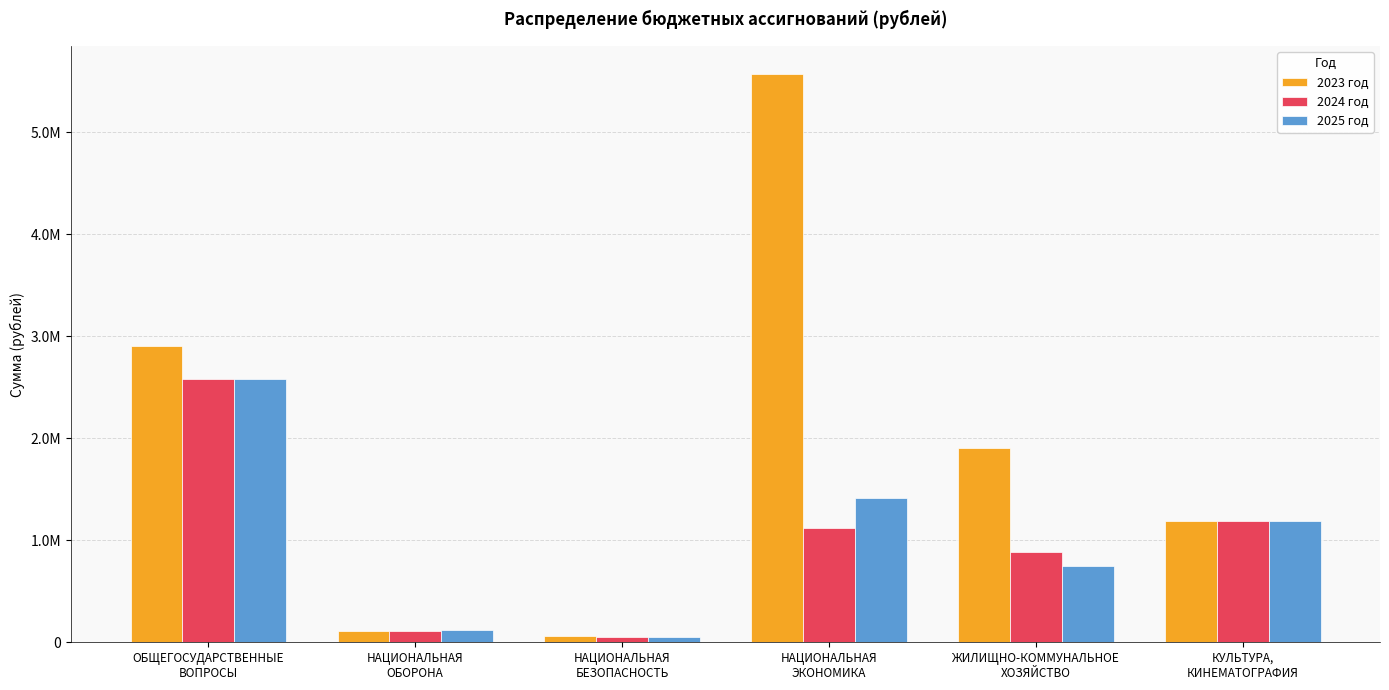

Does the chart contain any negative values?

No